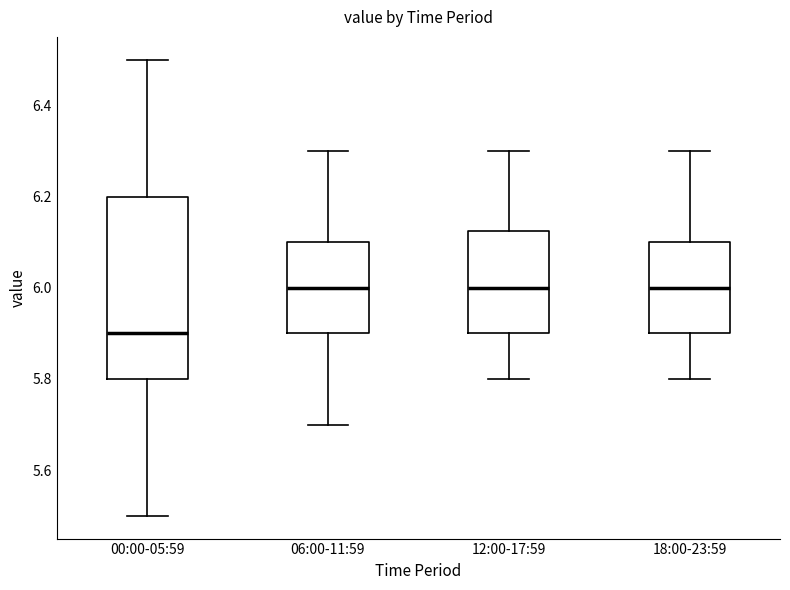

Reading left to right, transcribe this box plot: for each box, give where its median line is, the range the box spans, and where its two whiskers end, as read against the y-axis. The values are not printed on the chart, so give them approximately, as read against the axis.

00:00-05:59: median 5.90, box 5.80 to 6.20, whiskers 5.50 to 6.50
06:00-11:59: median 6.00, box 5.90 to 6.10, whiskers 5.70 to 6.30
12:00-17:59: median 6.00, box 5.90 to 6.12, whiskers 5.80 to 6.30
18:00-23:59: median 6.00, box 5.90 to 6.10, whiskers 5.80 to 6.30